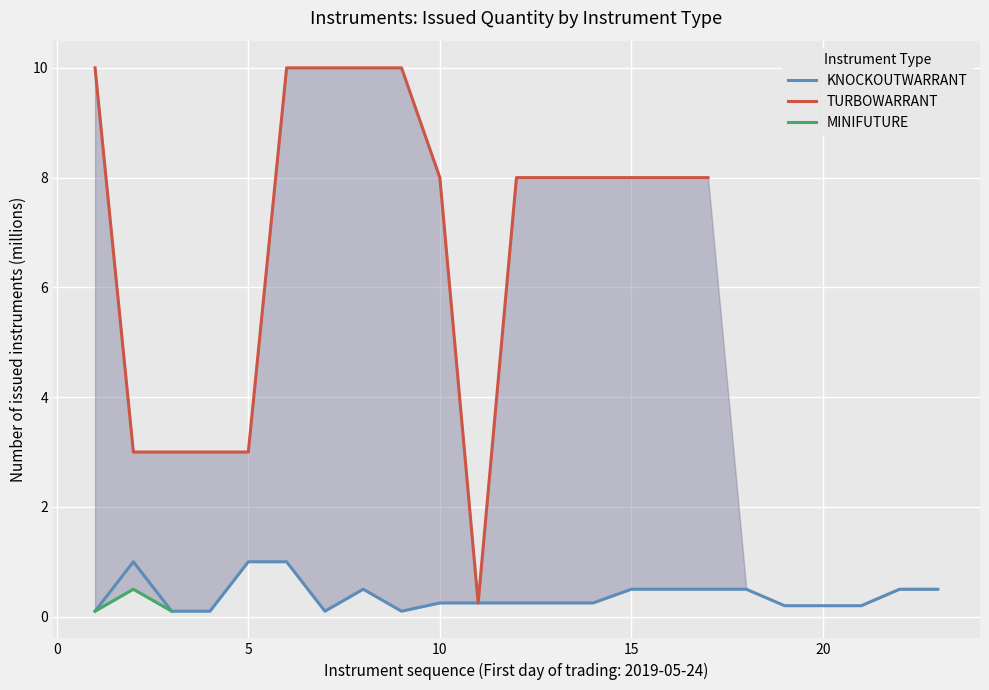

What is the highest value of the KNOCKOUTWARRANT series?

1.0